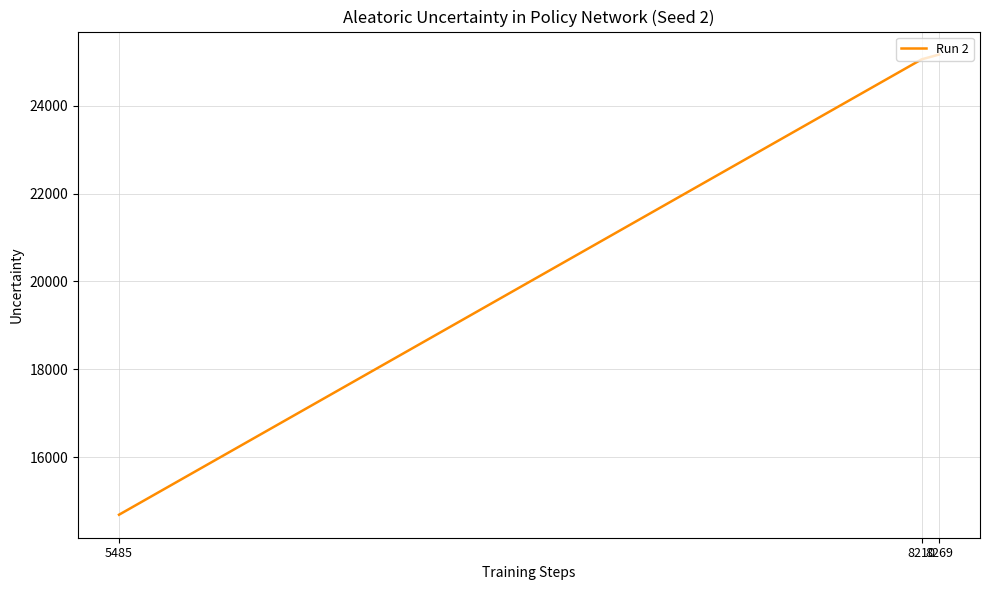

What is the minimum value shown in the chart?

14689